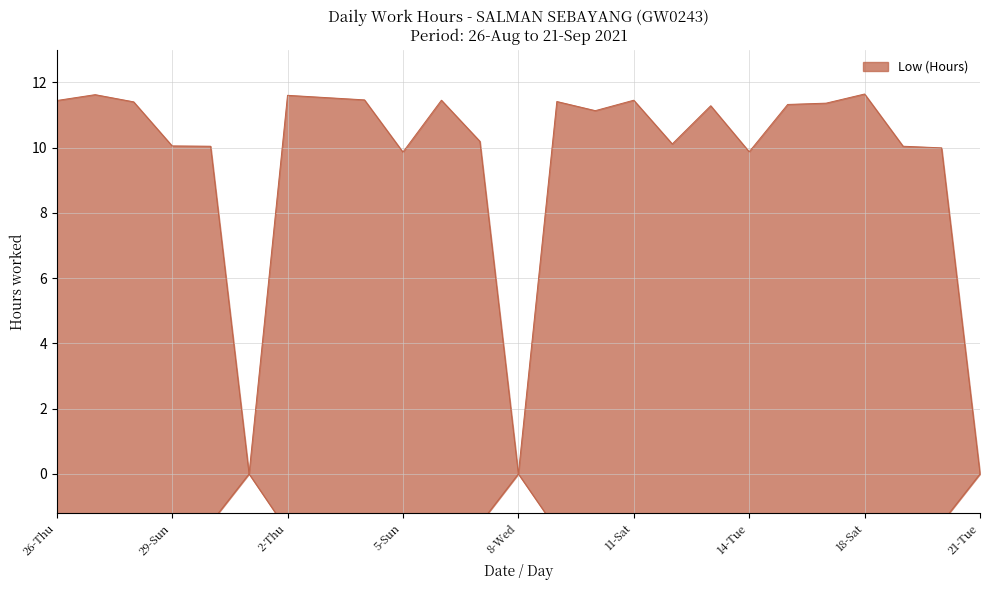

What is the average value?

9.6